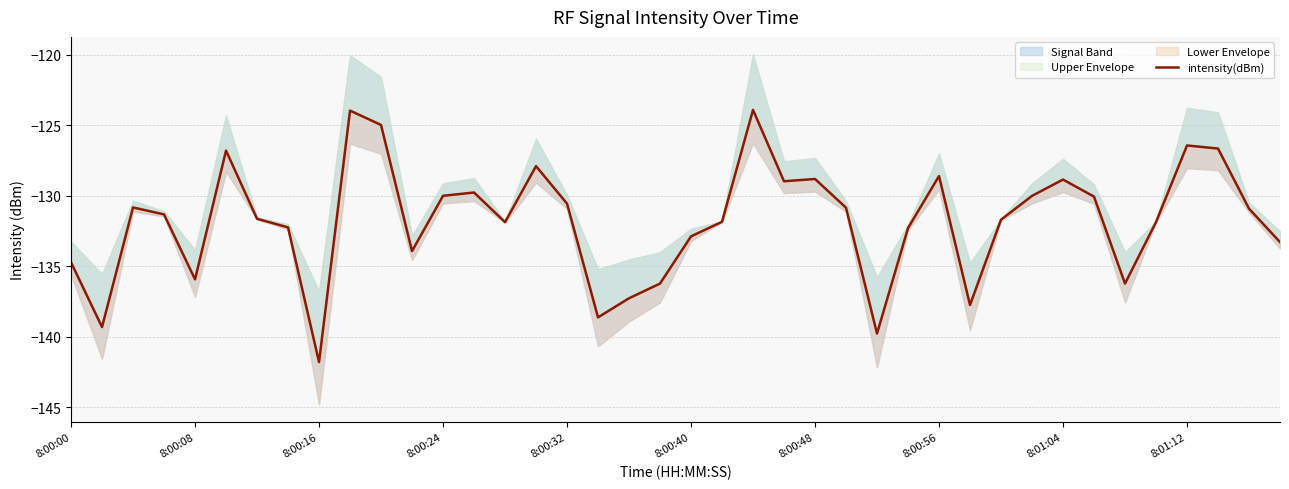

What is the value of the 6th point from the left?

-126.8